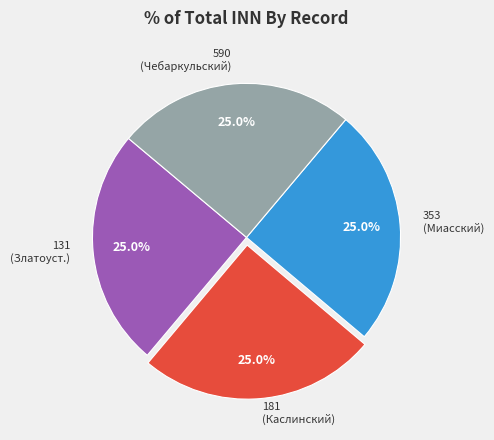

Does any single category account for the majority?

No